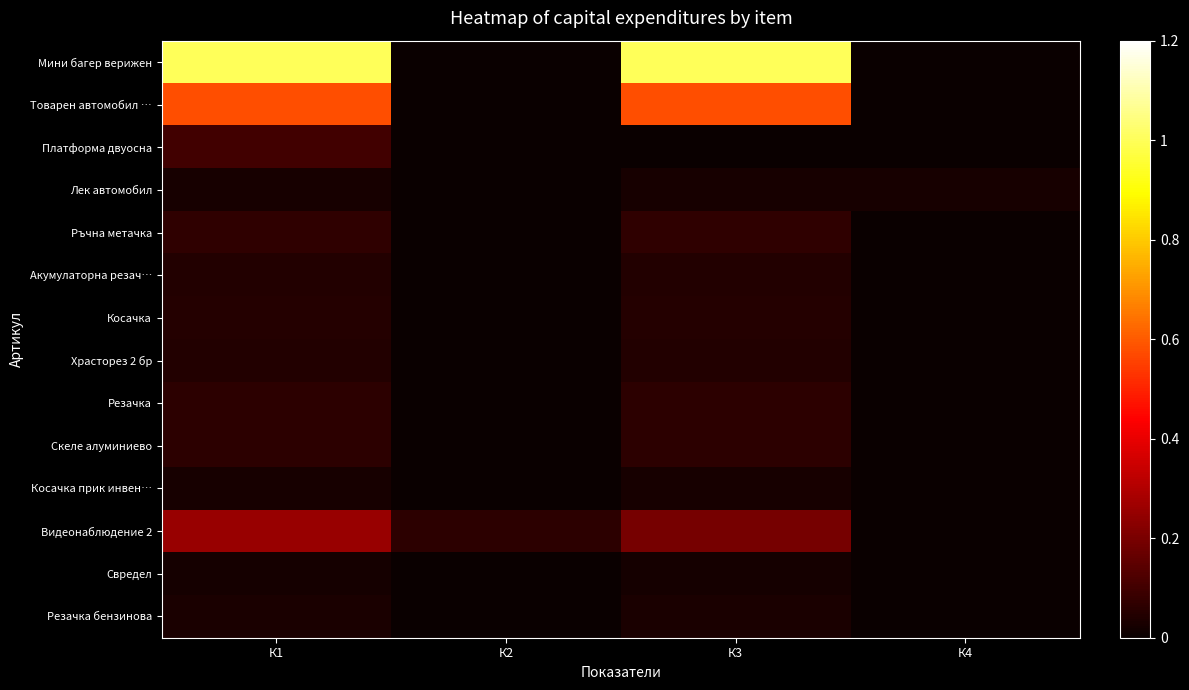

List the series in order of their peak value, highest first.

Мини багер верижен, Товарен автомобил …, Видеонаблюдение 2, Платформа двуосна, Ръчна метачка, Резачка, Скеле алуминиево, Косачка, Храсторез 2 бр, Акумулаторна резач…, Резачка бензинова, Лек автомобил, Косачка прик инвен…, Свредел